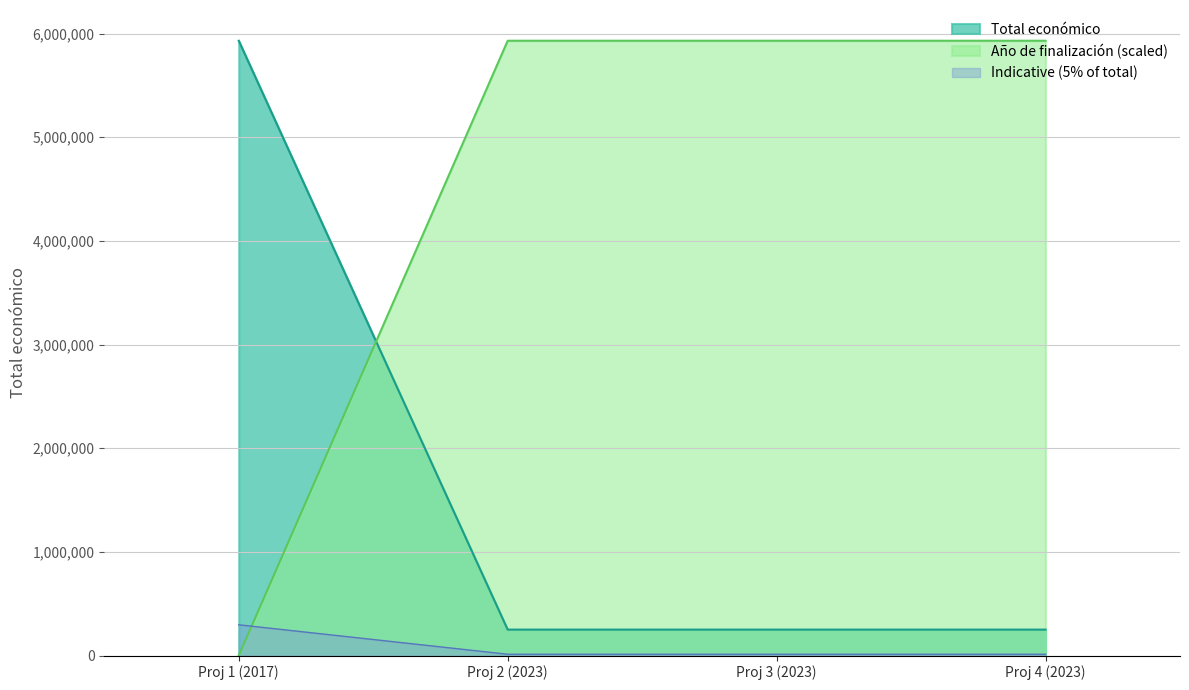

What is the average value of the Año de finalización series?

83506.3